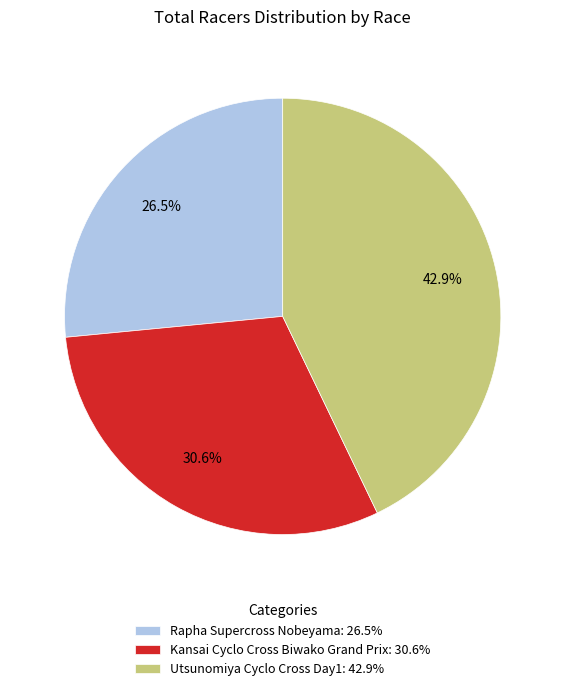

Between Utsunomiya Cyclo Cross Day1: 42.9% and Rapha Supercross Nobeyama: 26.5%, which is larger?

Utsunomiya Cyclo Cross Day1: 42.9%